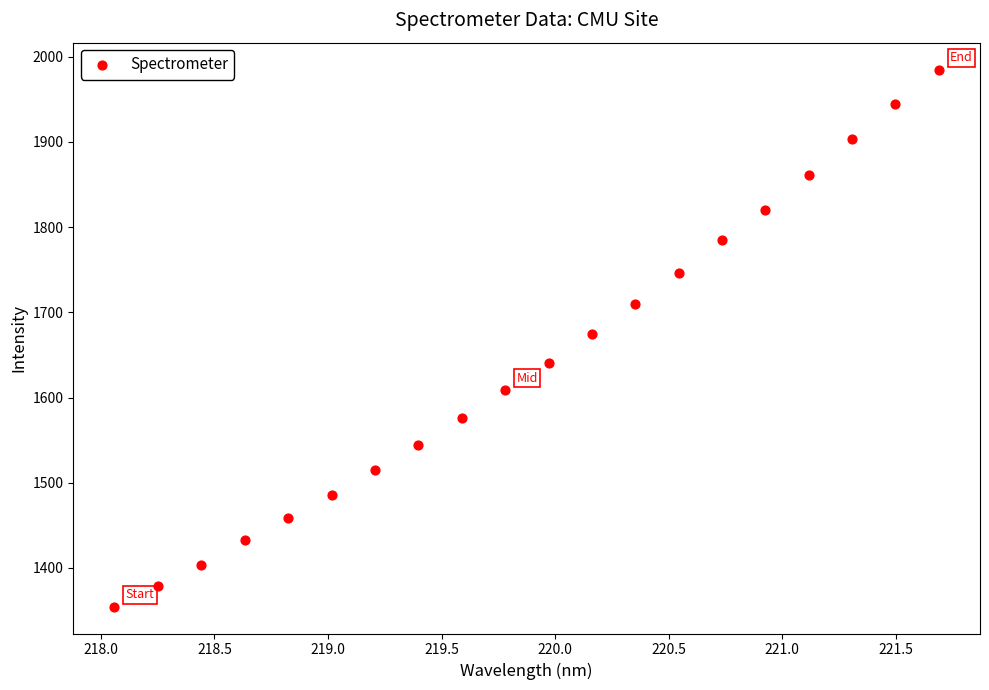

What is the range of Y values (max minus min)?

630.4